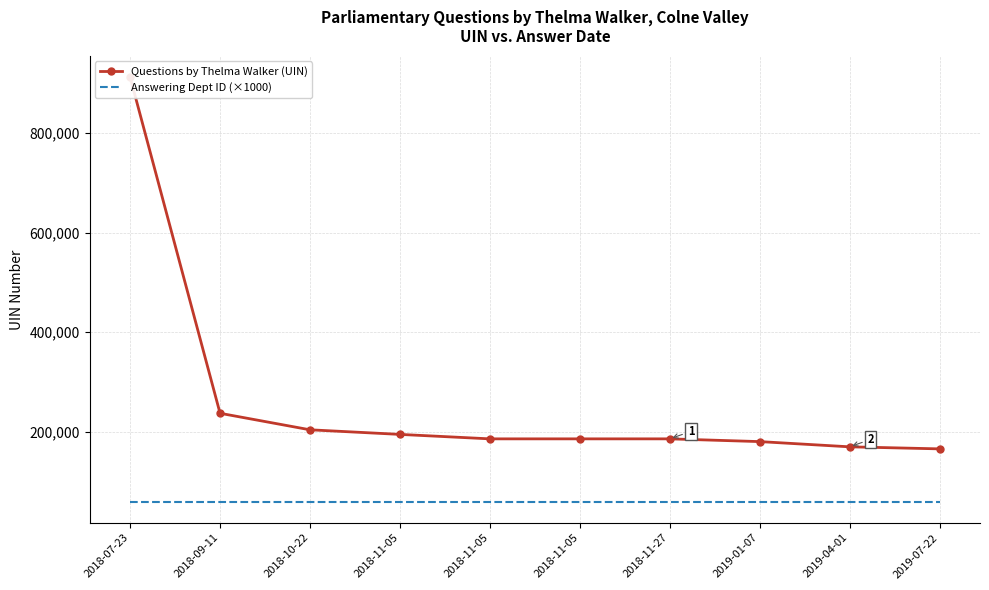

At which label does Questions by Thelma Walker (UIN) first exceed 185800?

2018-07-23